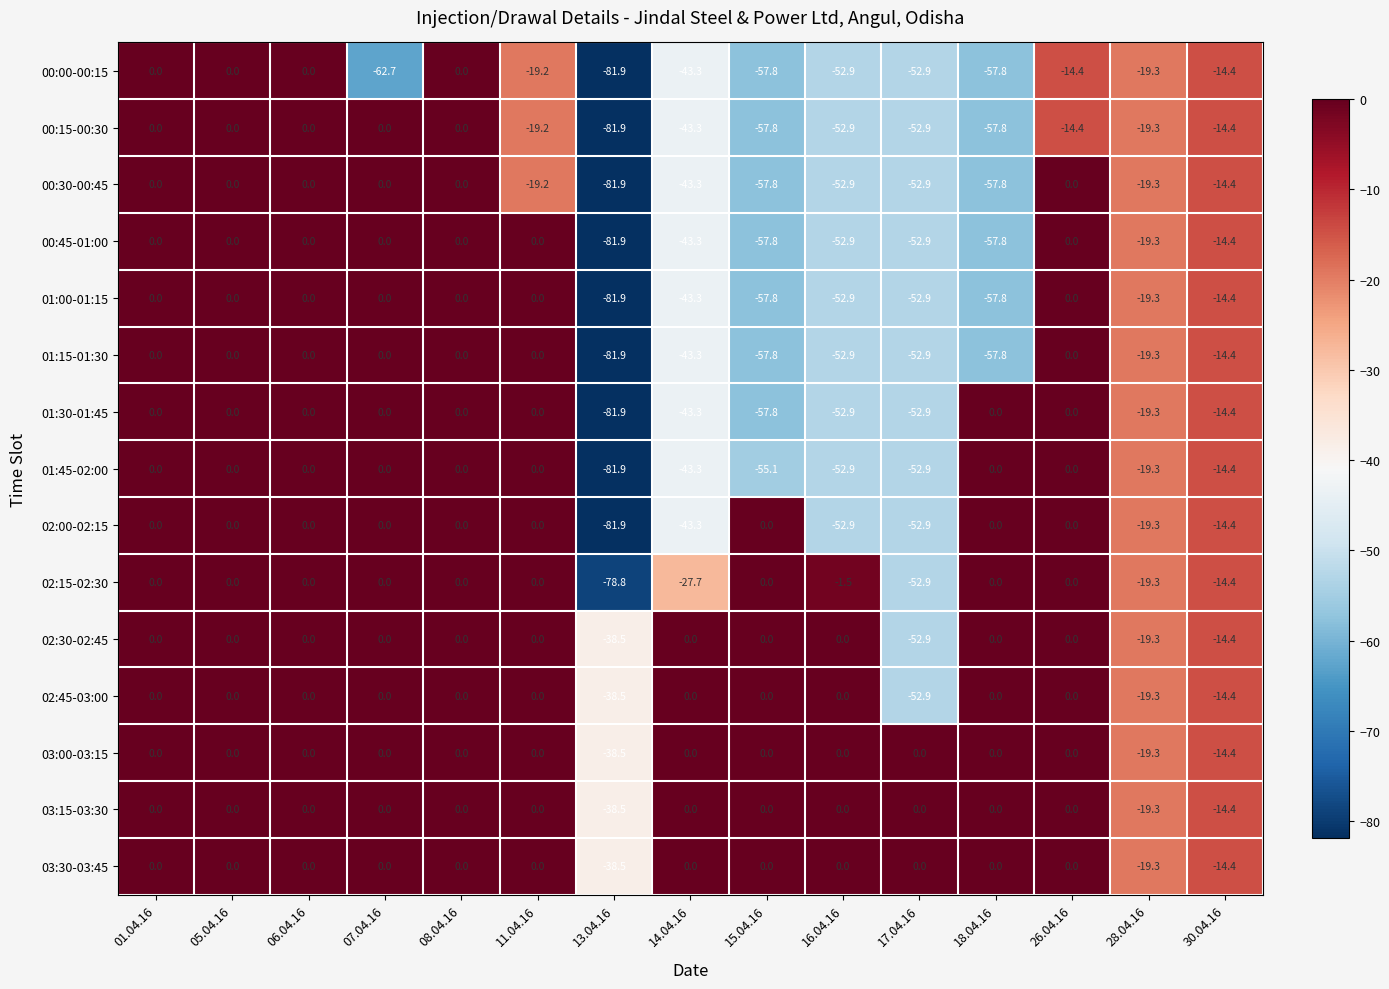

How many distinct data groups are displayed?

15